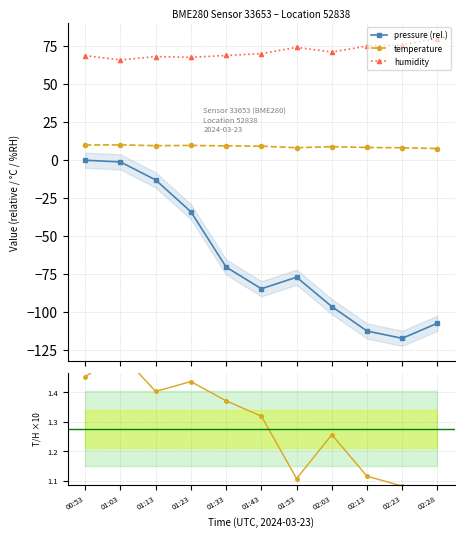

The value of temperature at 01:43 is 9.2. True or false?

True